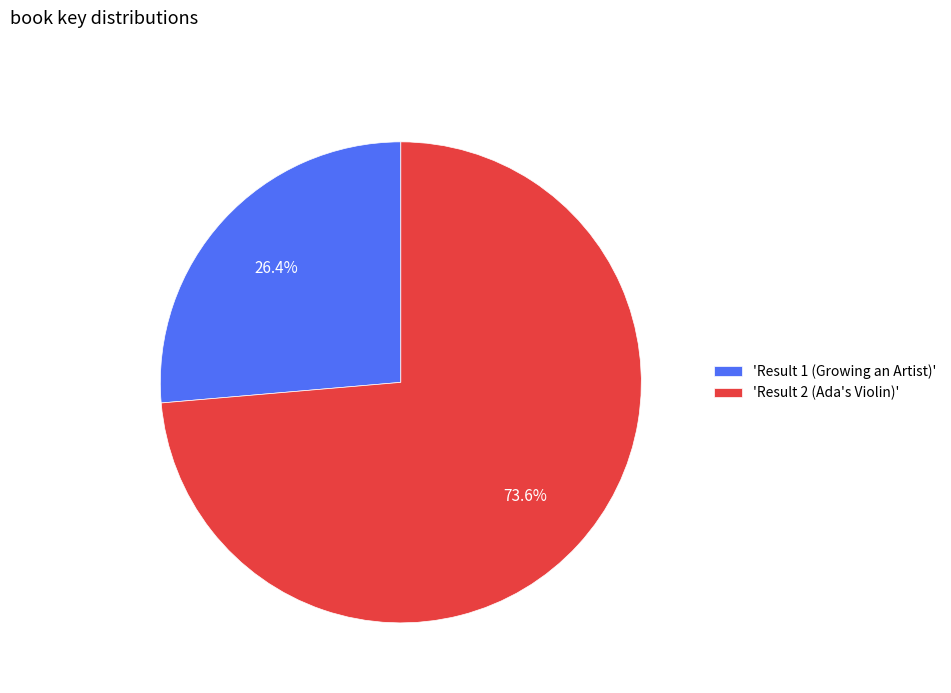

Which slice is the largest?

'Result 2 (Ada's Violin)'